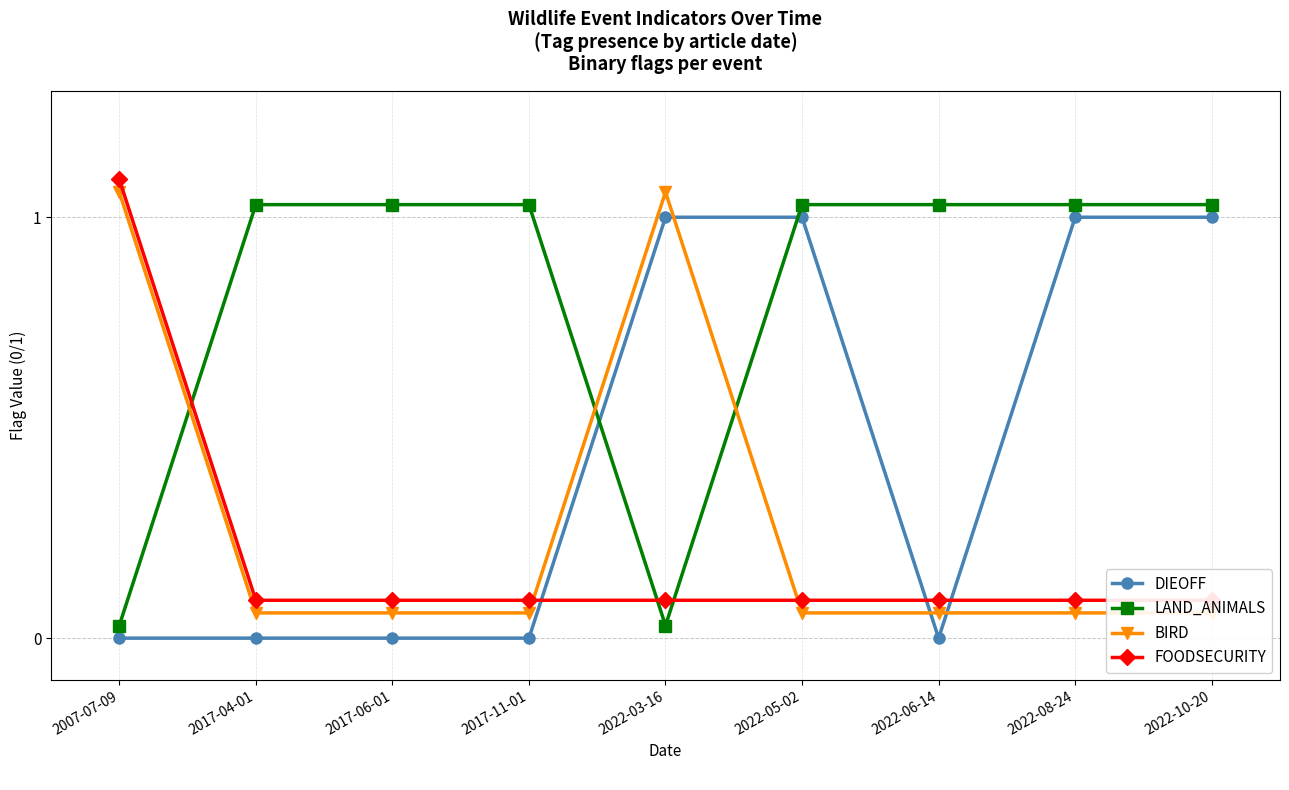

Rank the series at 2022-10-20 from highest to lowest value.

LAND_ANIMALS, DIEOFF, FOODSECURITY, BIRD